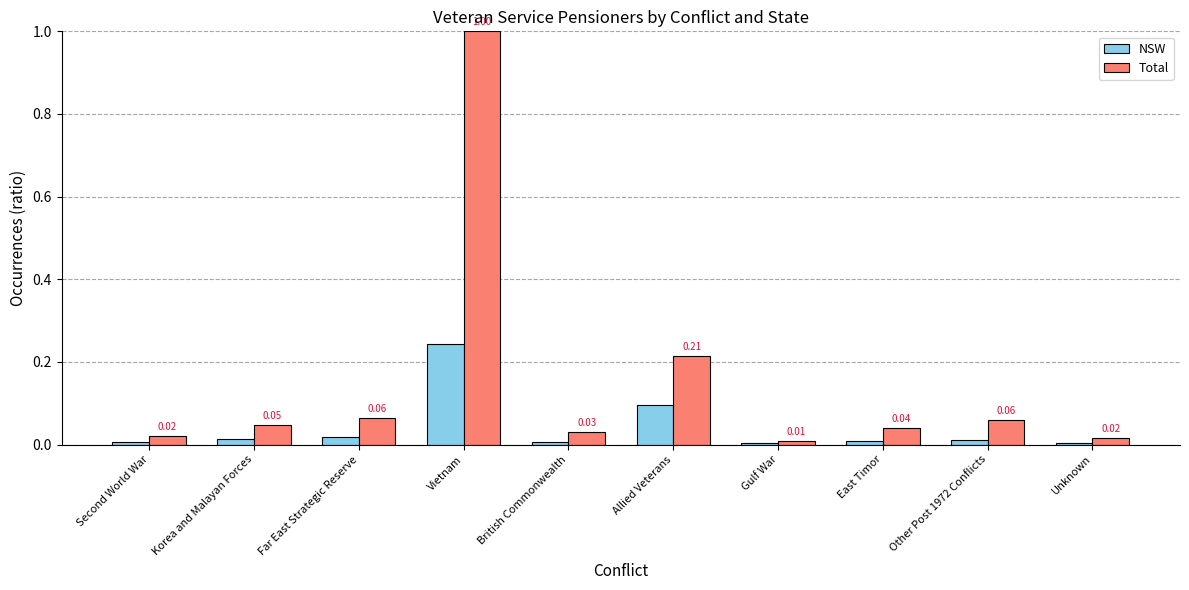

At which category does the chart reach its peak across all series?

Vietnam